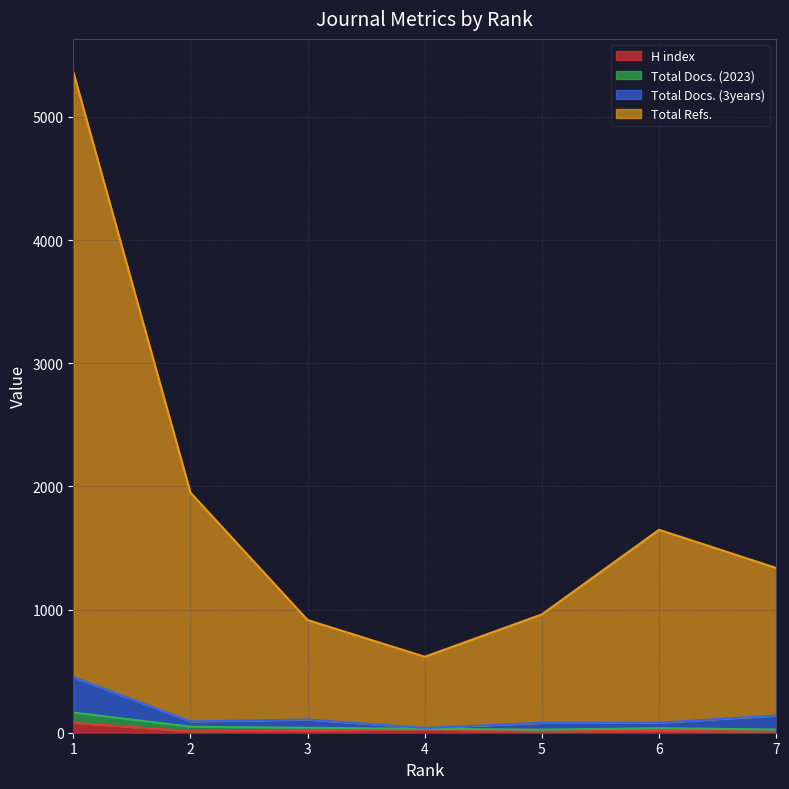

Rank the categories by Total Refs. value from highest to lowest.

1, 2, 6, 7, 5, 3, 4